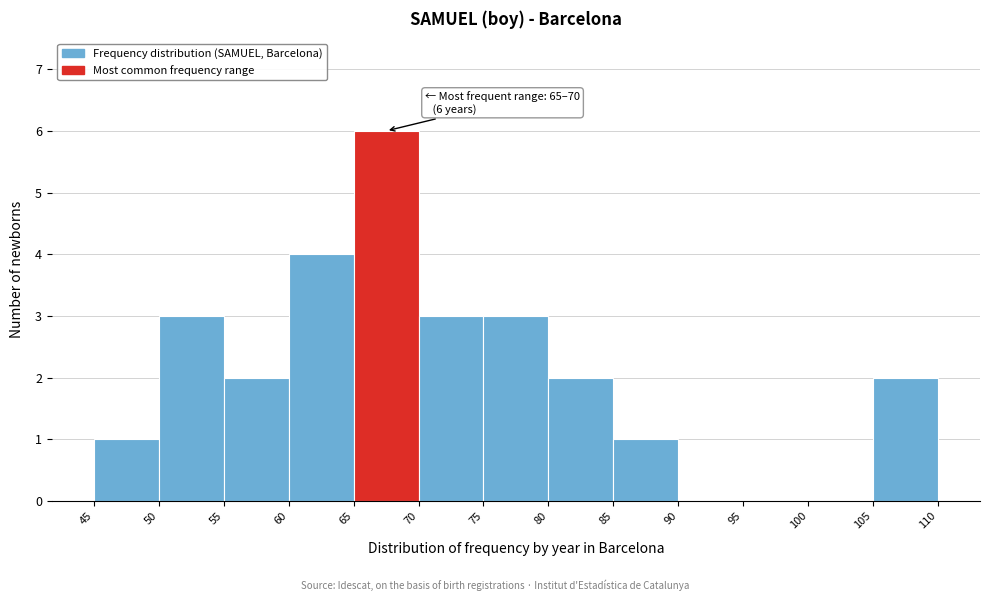

Which range on the x-axis has the tallest bar?

65 to 70